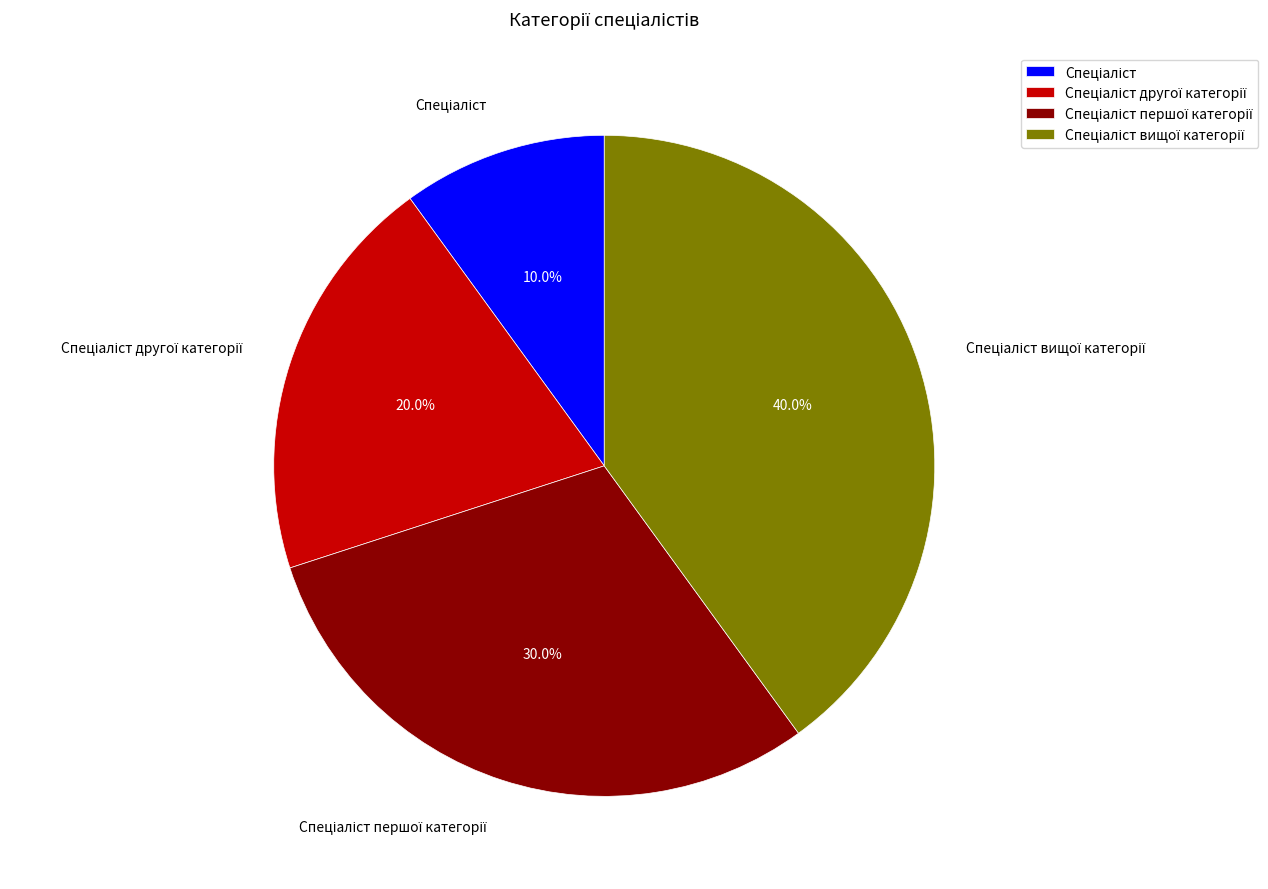

Is there a majority slice in this chart?

No